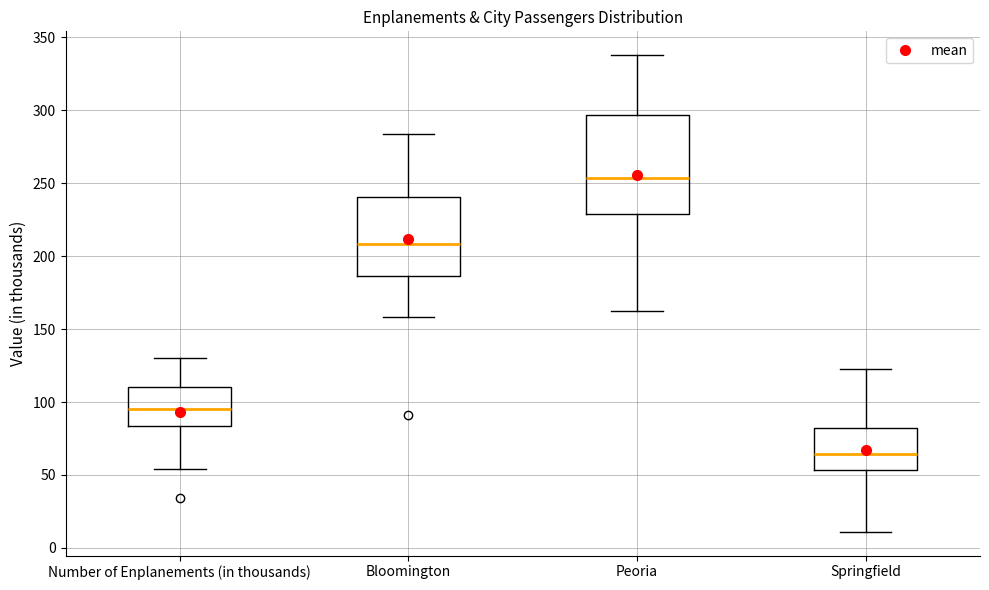

Where does the lower whisker of the box for Springfield end on the y-axis? The values are not printed on the chart, so give them approximately, as read against the axis.

10